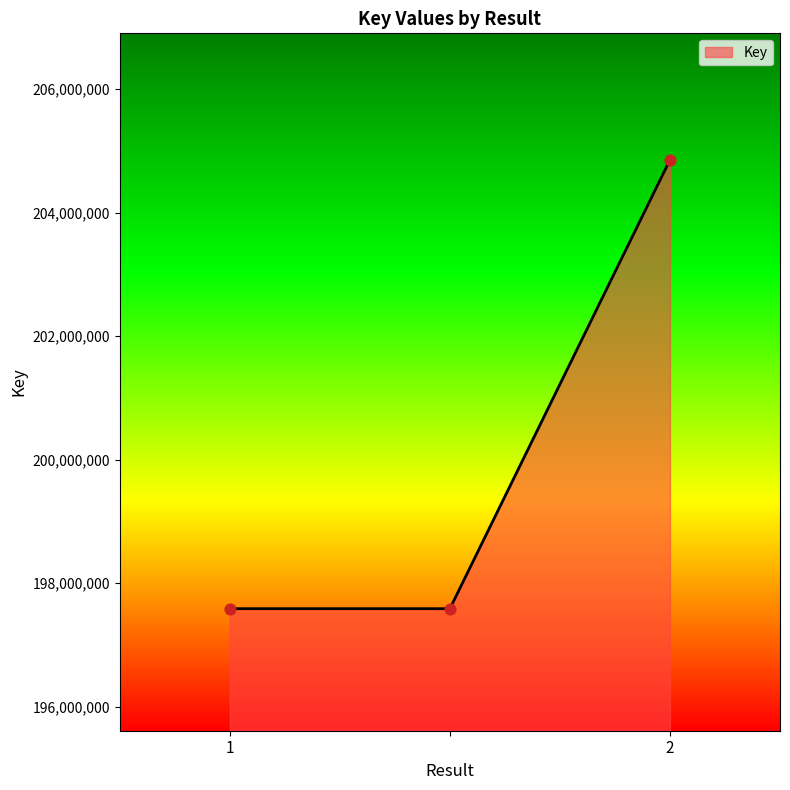

What is the smallest value displayed?

197585241